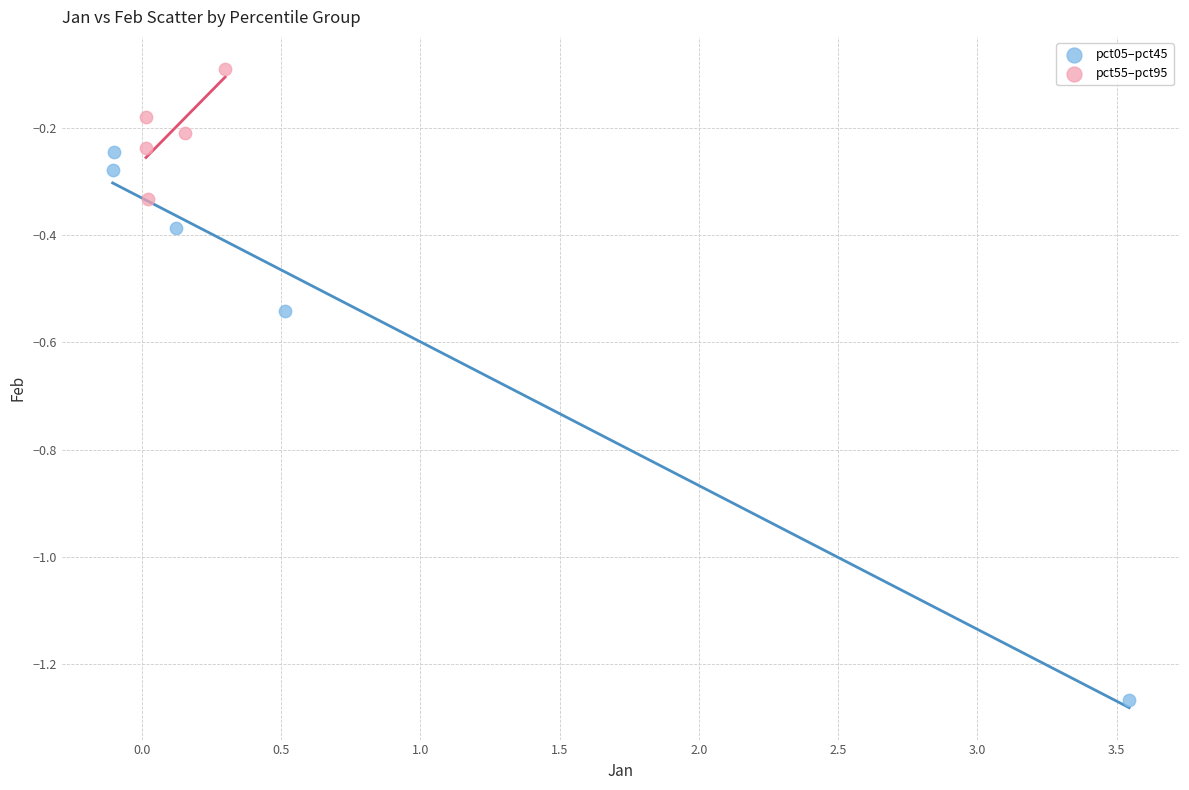

Which series contains the lowest Y value?

pct05–pct45